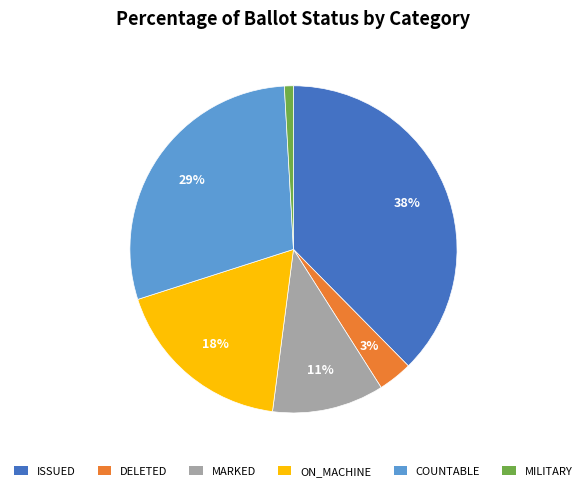

Which category has the smallest portion of the pie?

MILITARY